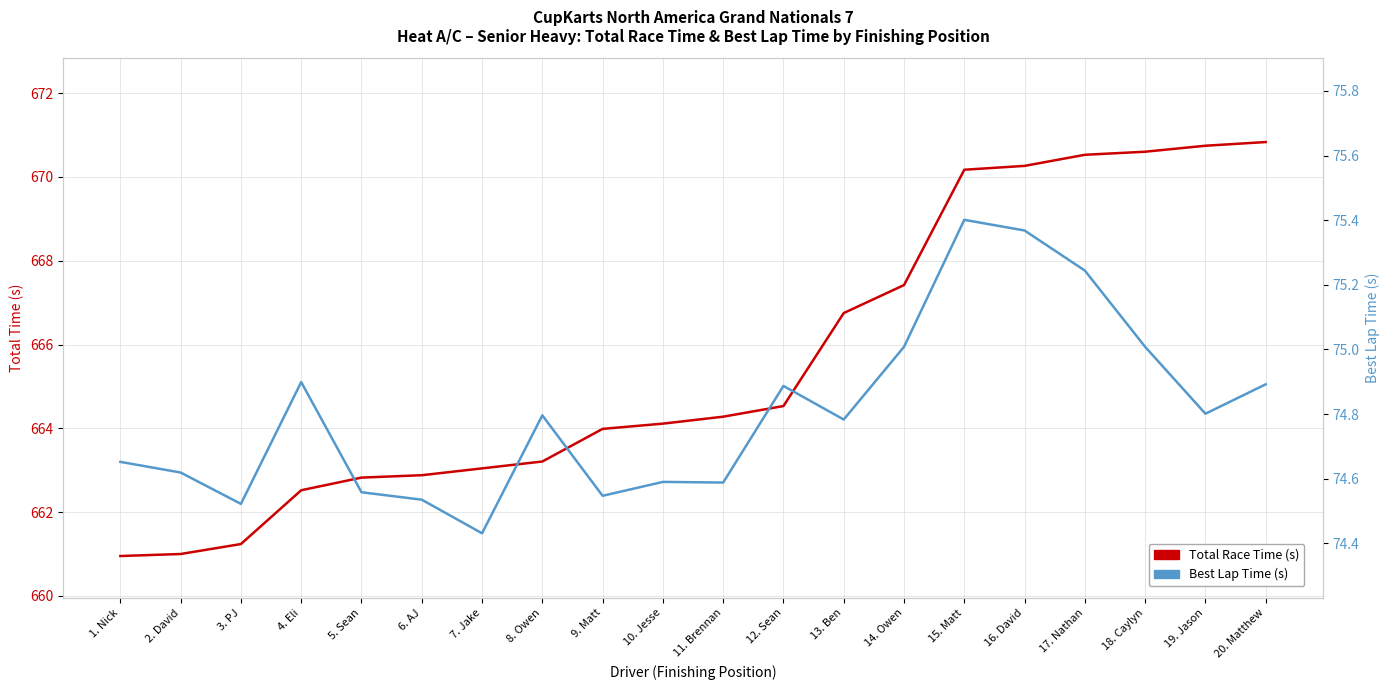

True or false: Total Race Time (s) and Best Lap Time (s) cross at least once.

False